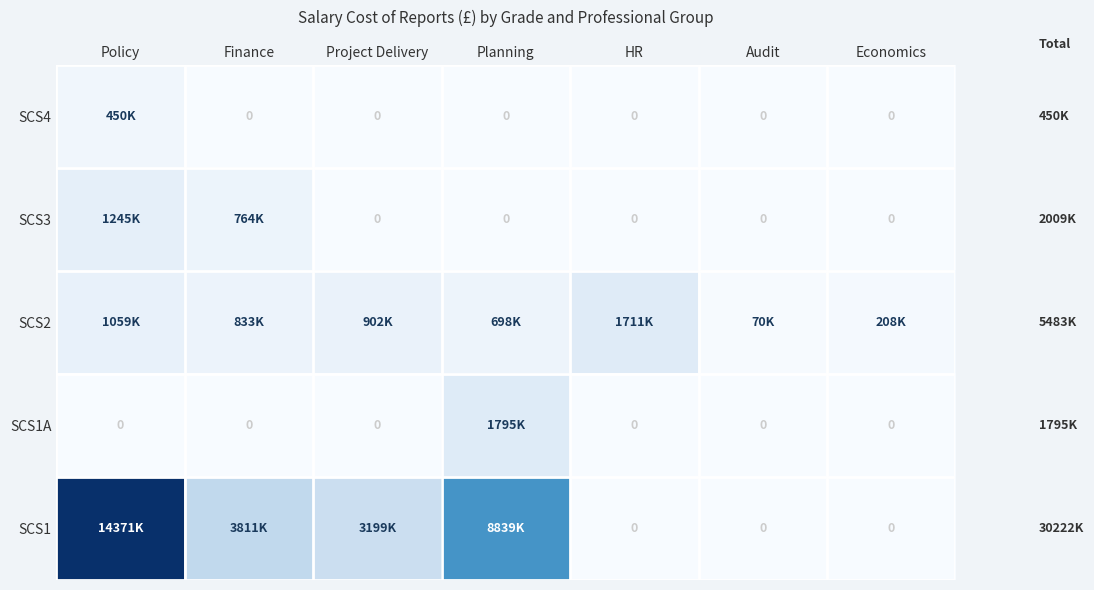

True or false: SCS1A has a value of 0 at Project Delivery.

True